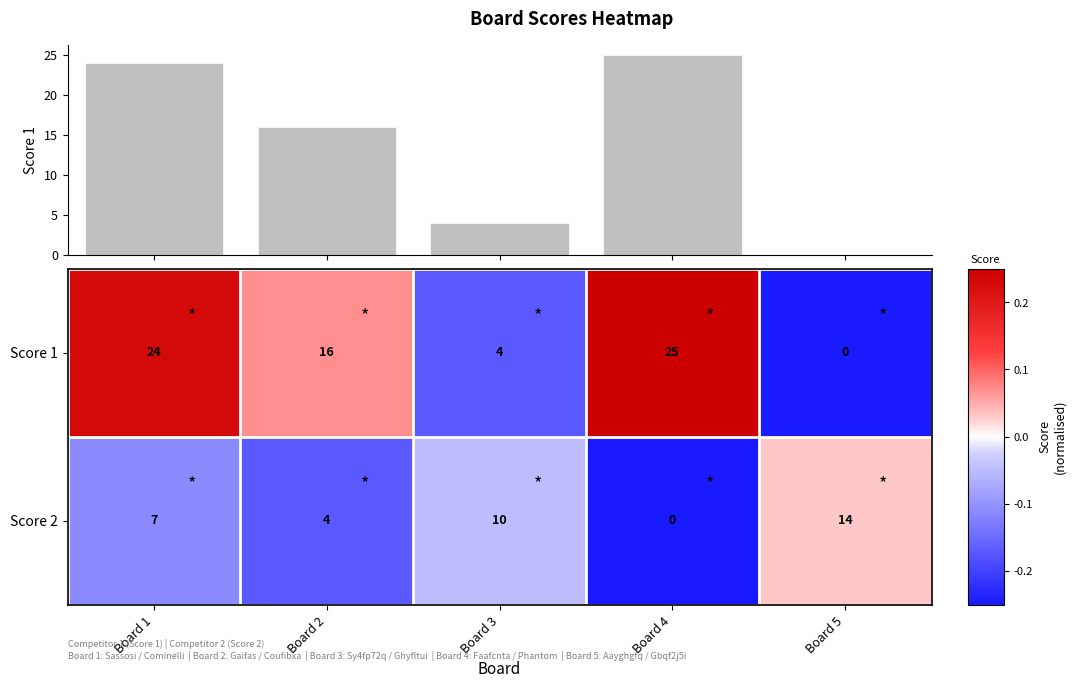

What is the maximum value for Score 2?

14